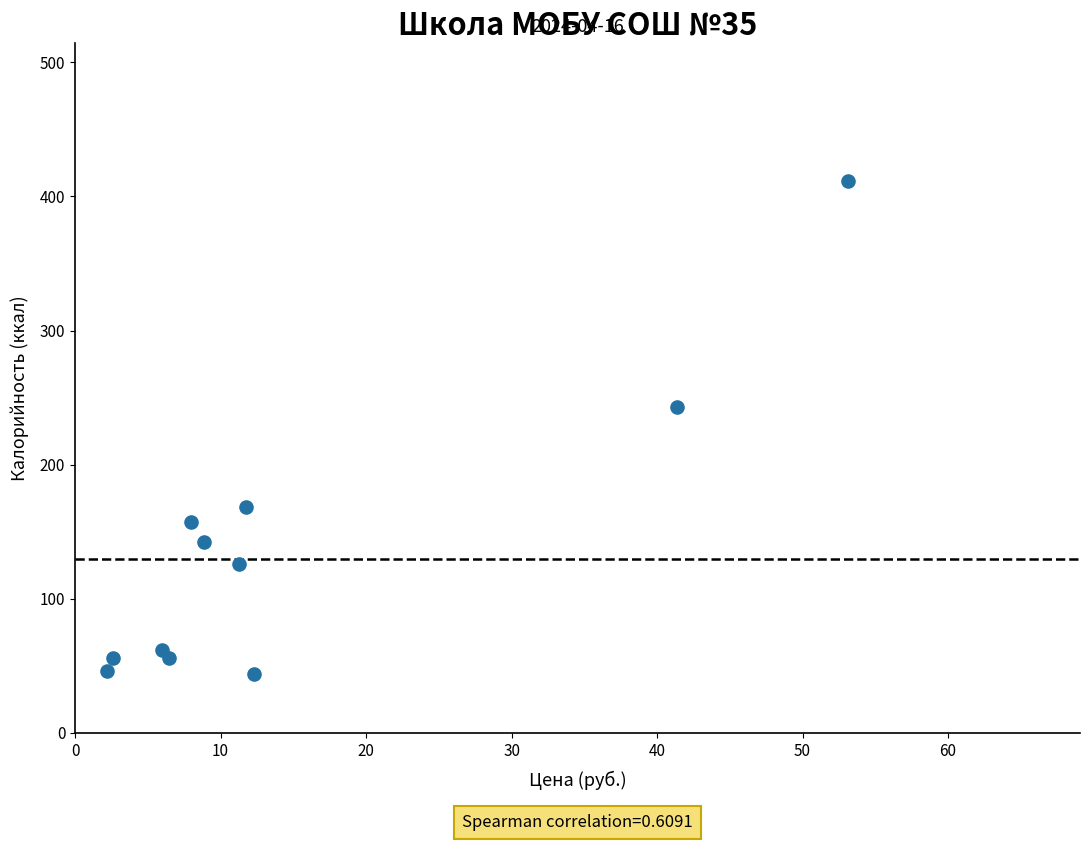

What Y value in the scatter plot is closest to 227?

242.9